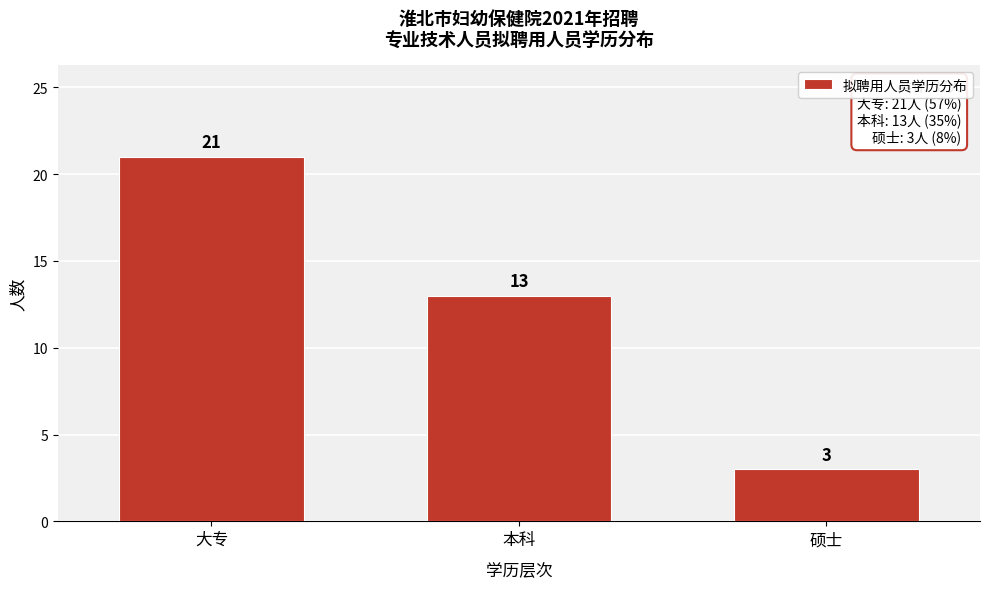

Reading left to right, transcribe all the data shown in this chart.

大专=21	本科=13	硕士=3